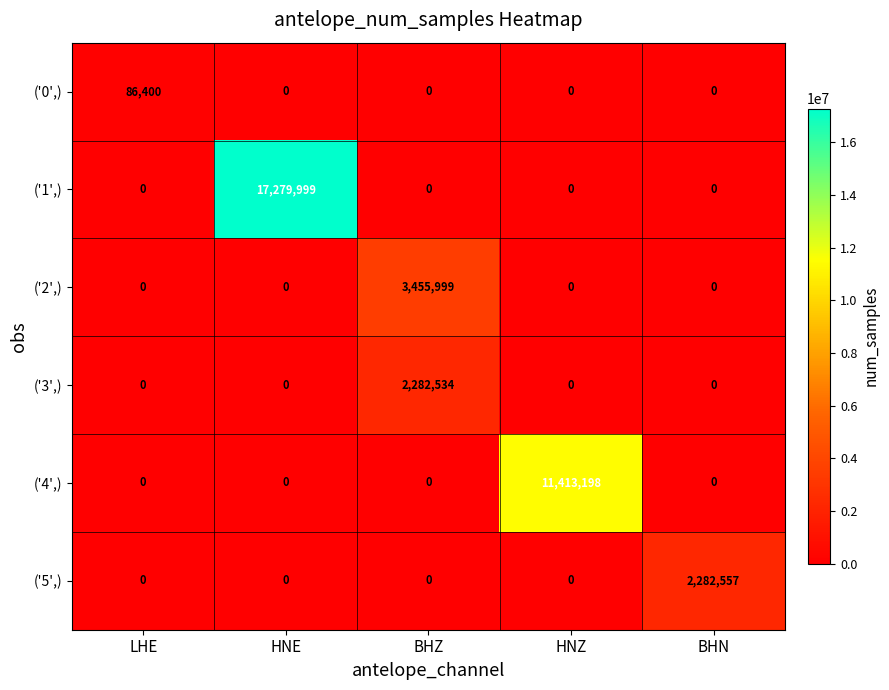

What is the difference between the maximum and minimum values in the ('5',) series?

2282557